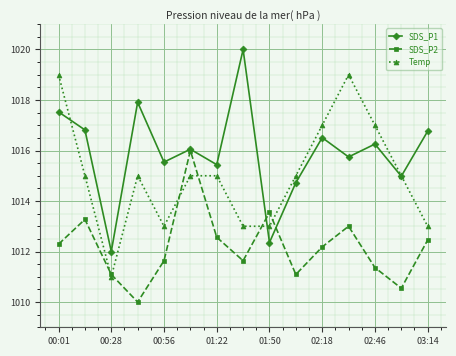

How many interior local peaks does the SDS_P1 series have?

5